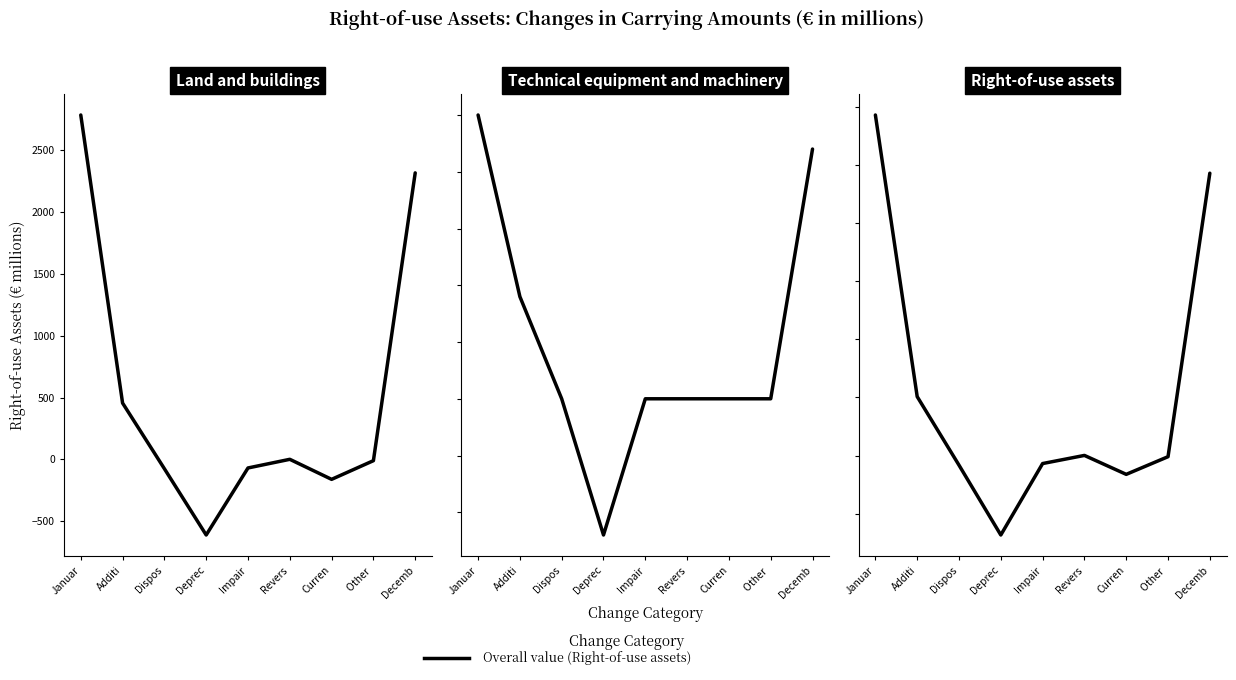

At Curren, list the series in order from largest to smallest.

Technical equipment and machinery, Land and buildings, Right-of-use assets